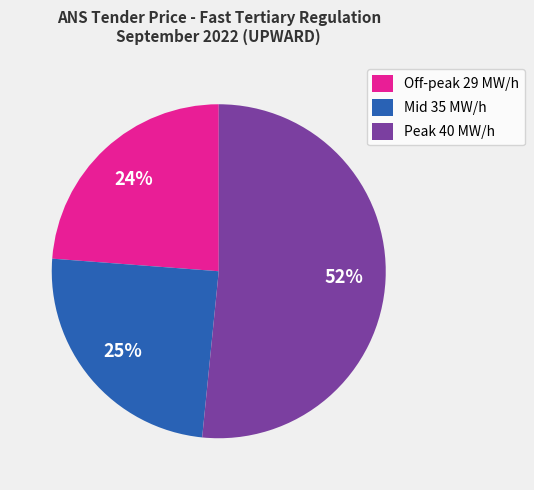

Is the sum of Off-peak 29 MW/h and Mid 35 MW/h greater than half?

No